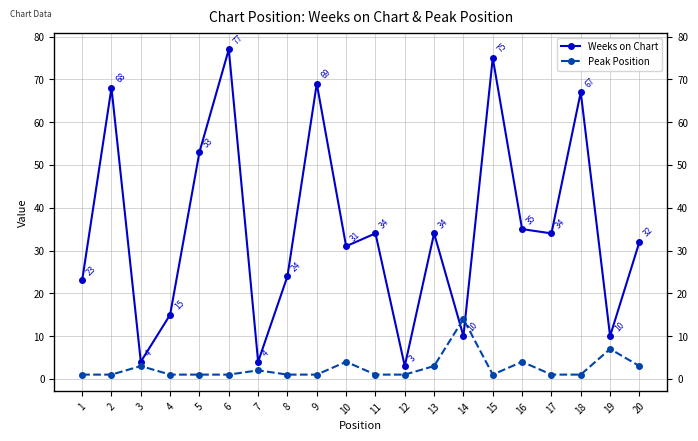

Where is Weeks on Chart nearest to the value 40?

16